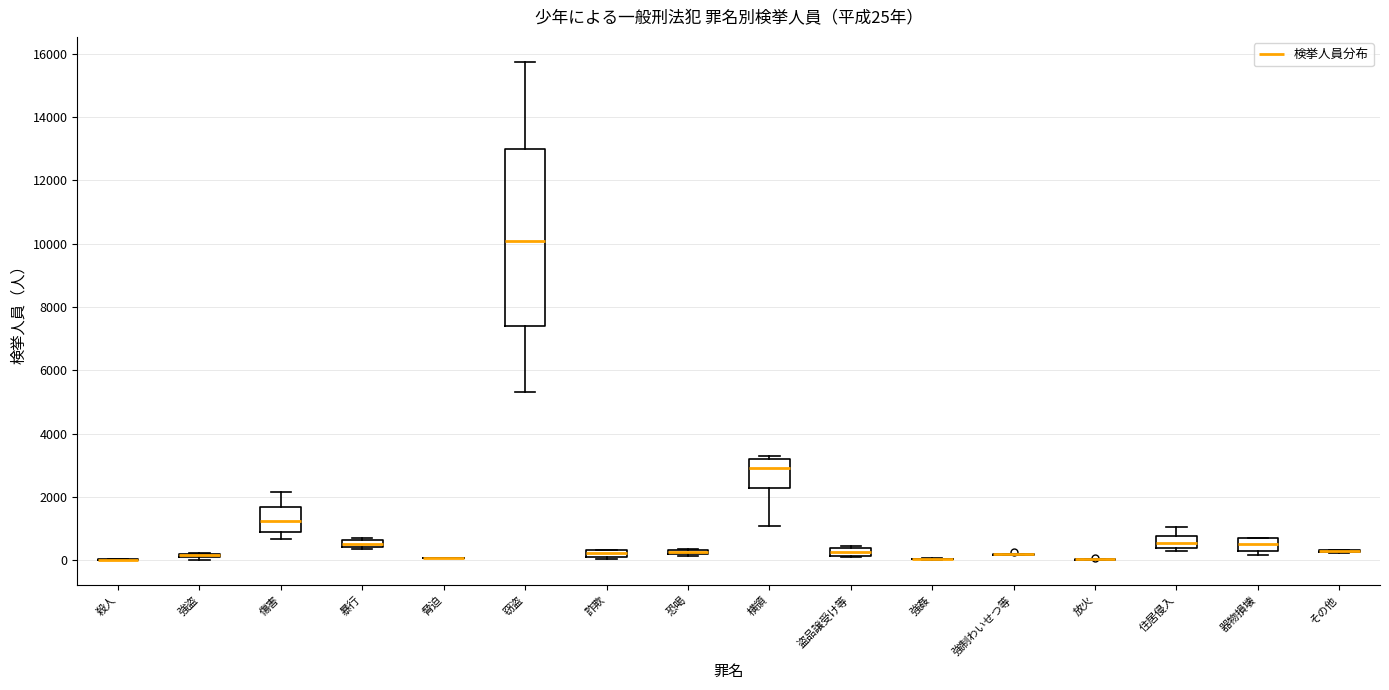

Which box is the tallest, from its lower edge to its upper edge?

窃盗